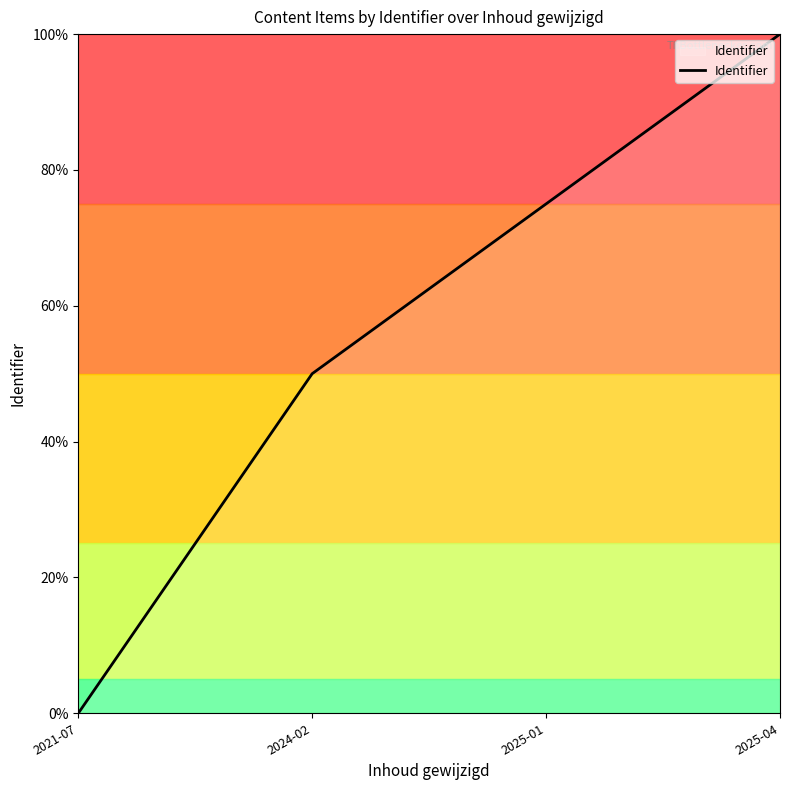

Reading left to right, transcribe all the data shown in this chart.

2021-07=0	2024-02=50	2025-01=75	2025-04=100